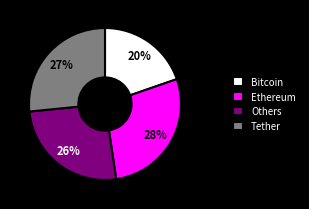

To the nearest percent, what is the difference between the Others and Ethereum slice percentages?

2%